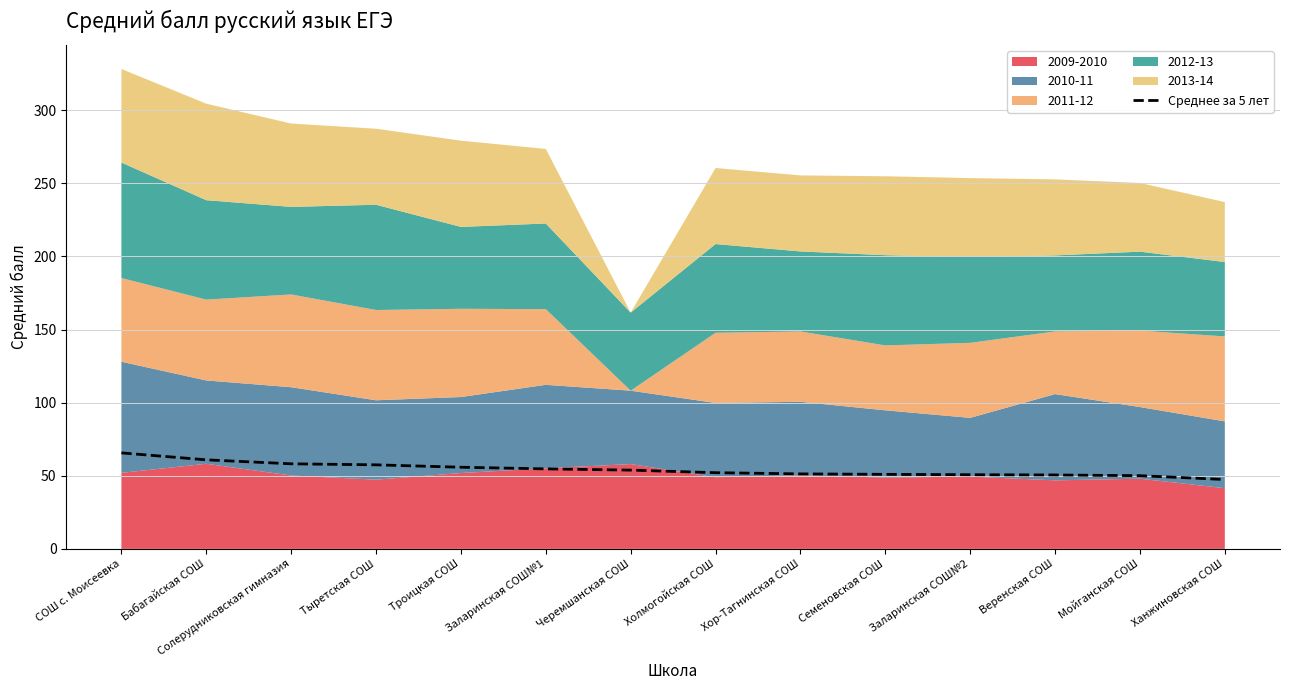

What is the ratio of the value at Солерудниковская гимназия to the value at Бабагайская СОШ?

1.0